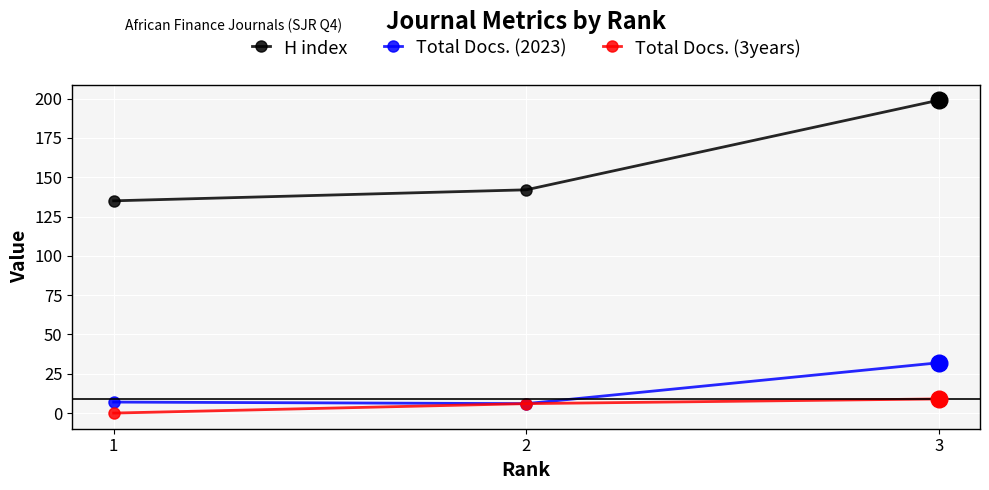

What is the greatest value displayed?

199